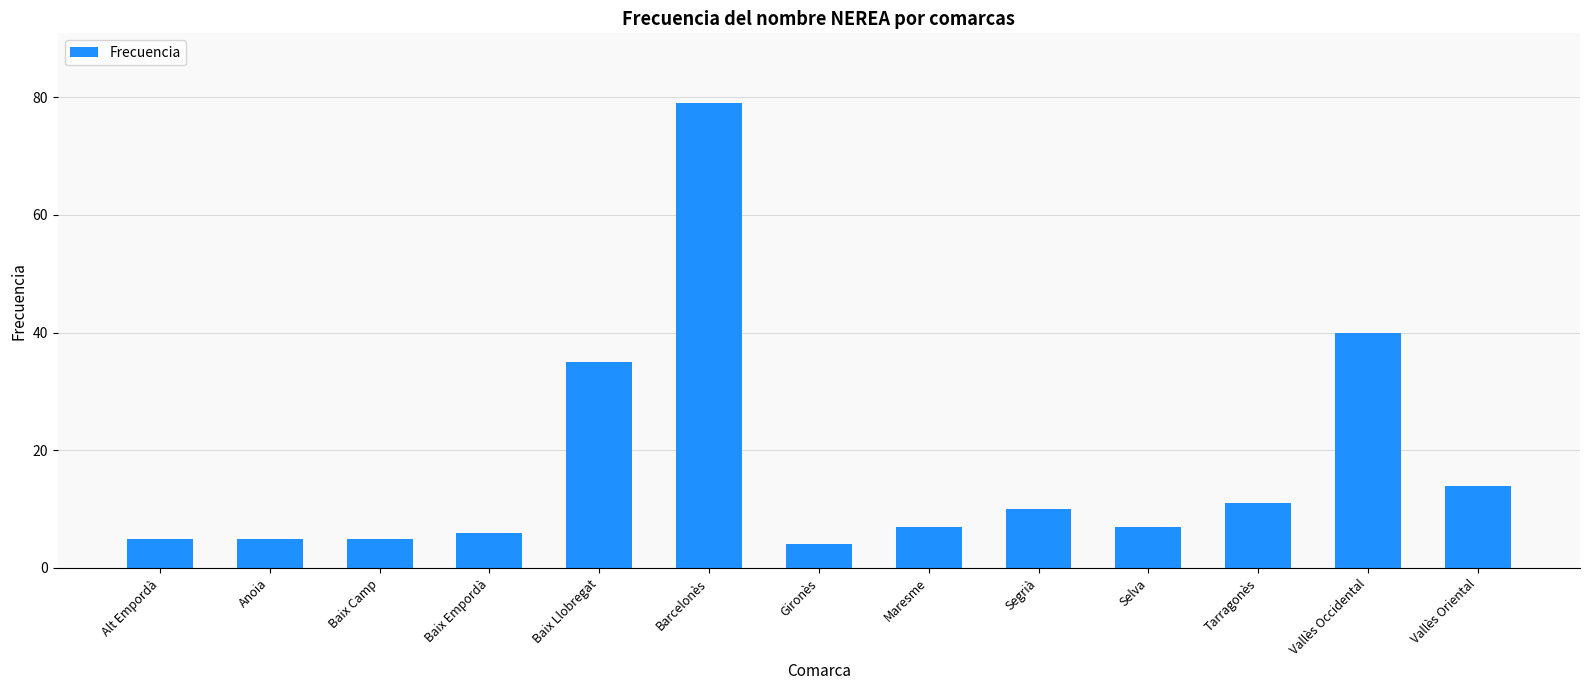

Which category has the highest value across all series?

Barcelonès